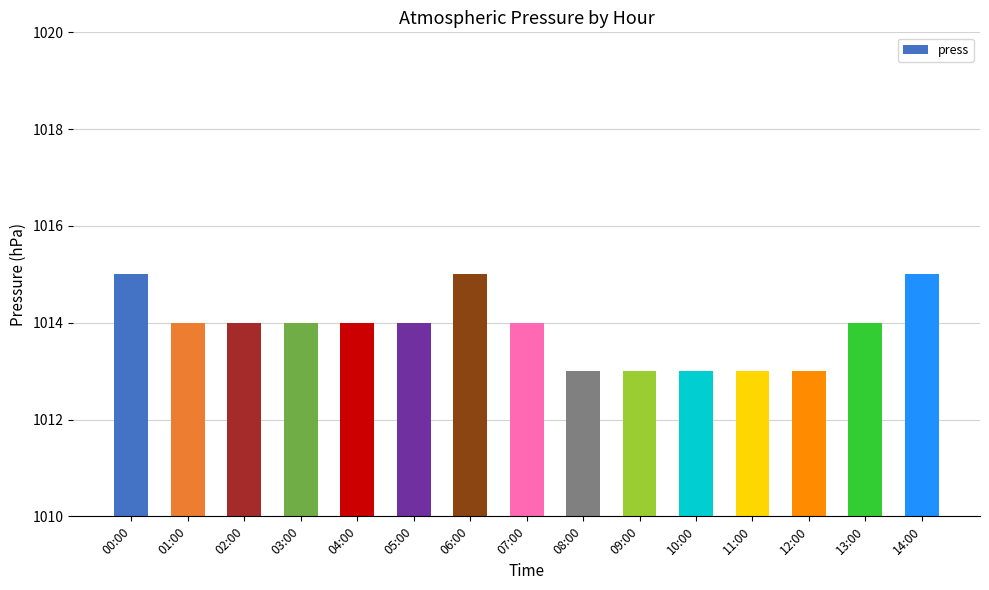

Between 03:00 and 12:00, which is larger?

03:00